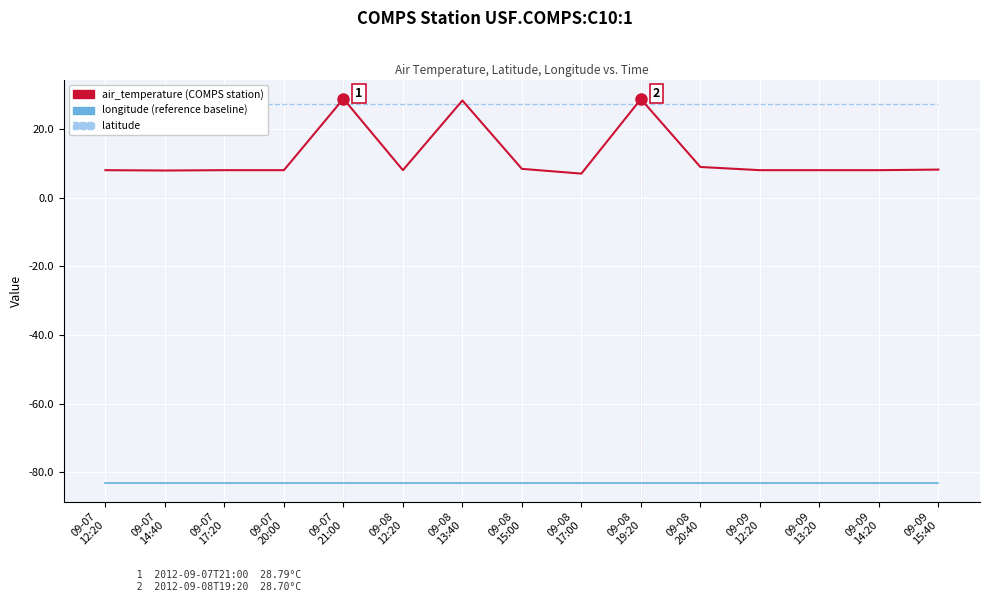

Is it true that longitude equals -82.9 at 09-09
12:20?

True